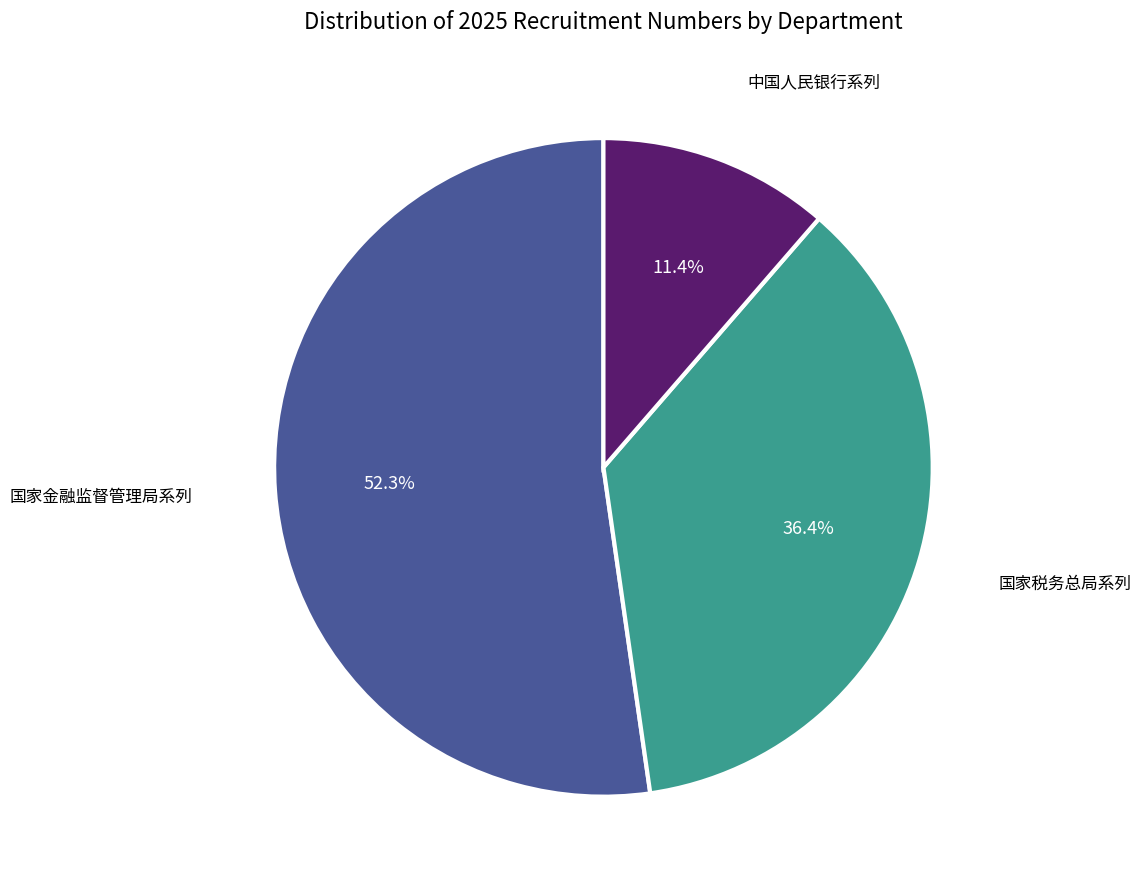

Is there any slice that represents more than half of the pie?

Yes